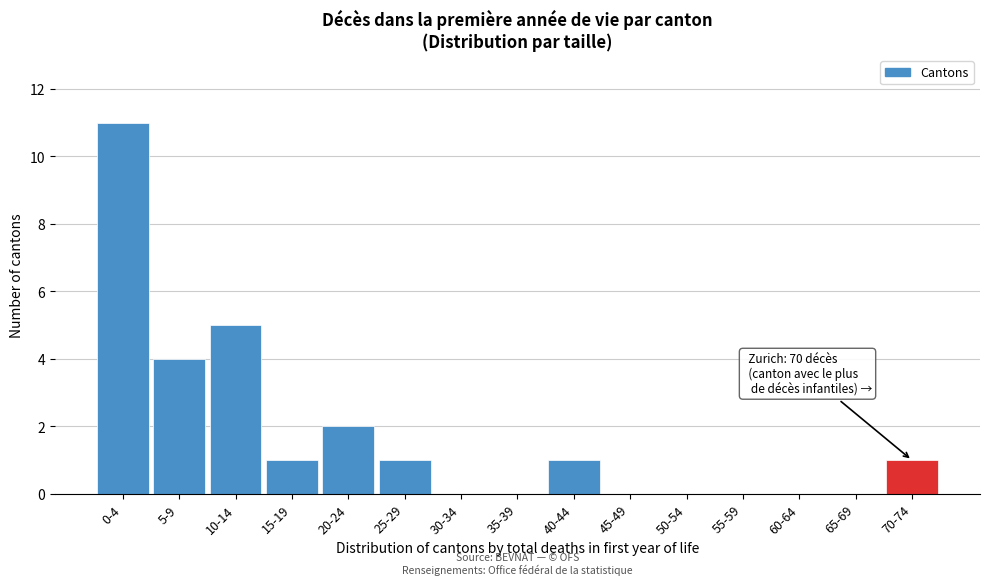

Reading left to right, list all the values displayed in this chart.

0-4=11	5-9=4	10-14=5	15-19=1	20-24=2	25-29=1	30-34=0	35-39=0	40-44=1	45-49=0	50-54=0	55-59=0	60-64=0	65-69=0	70-74=1